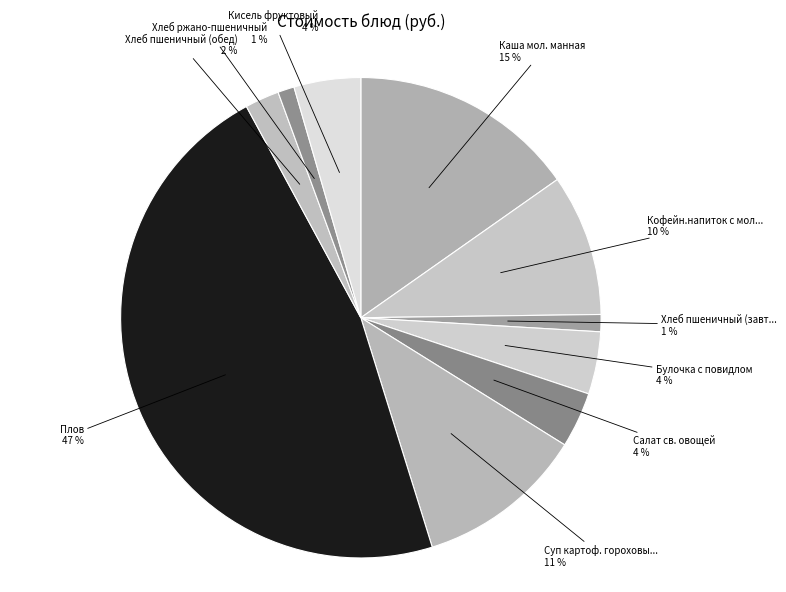

How many slices are in this pie chart?

10